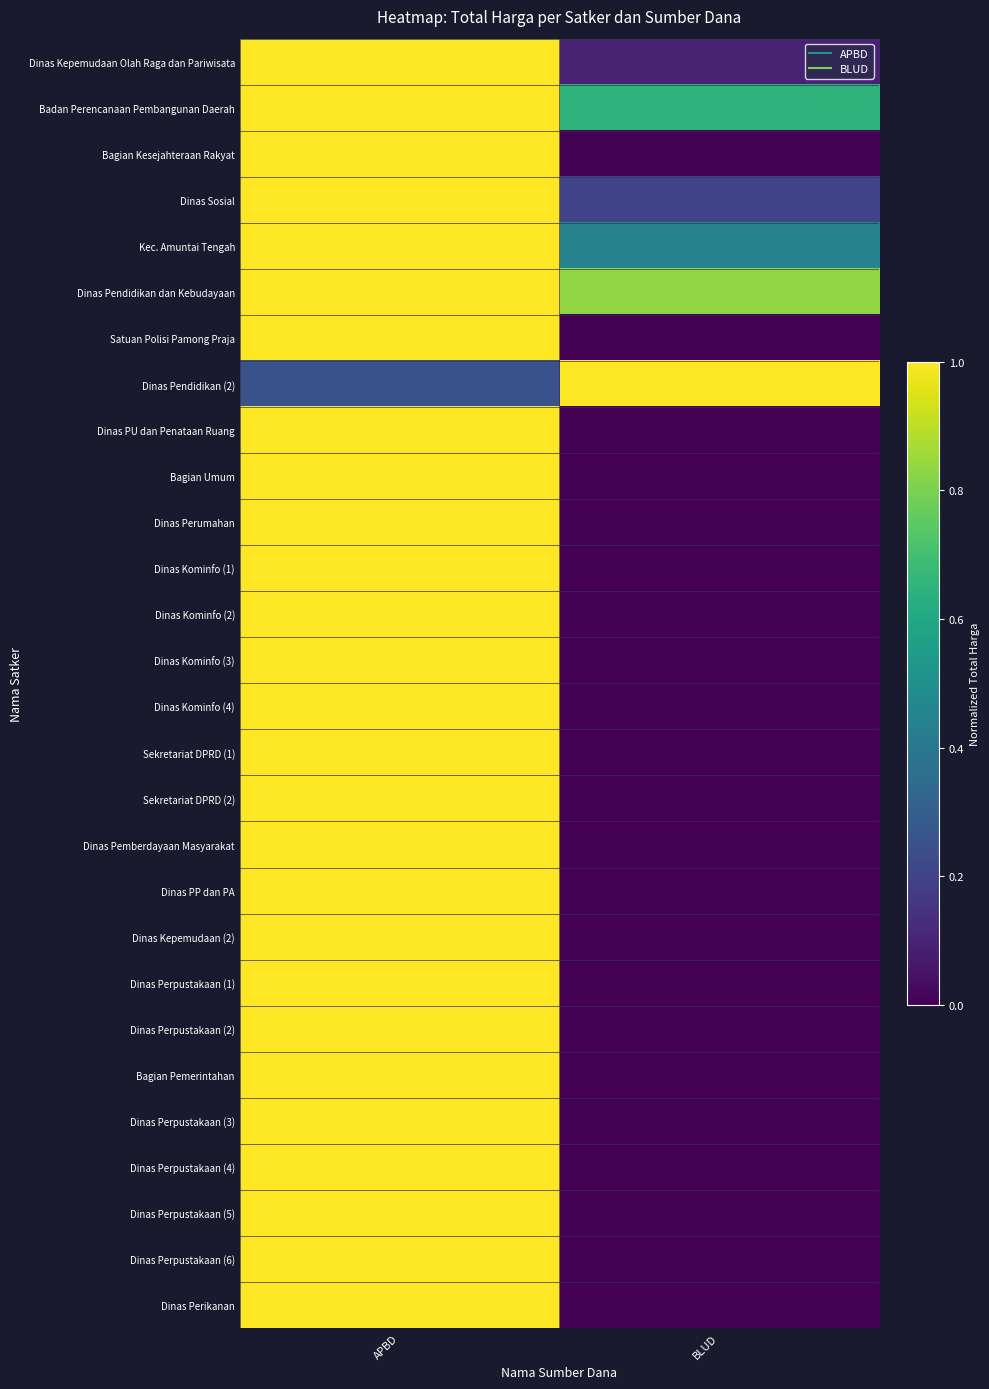

Count the number of data series in this chart.

28